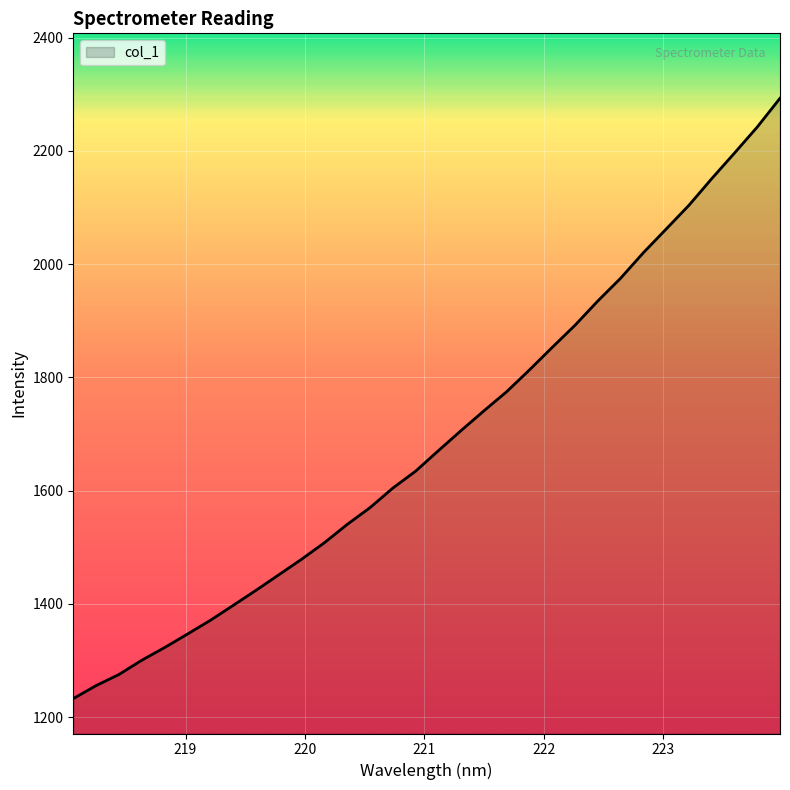

What is the greatest value displayed?

2292.9